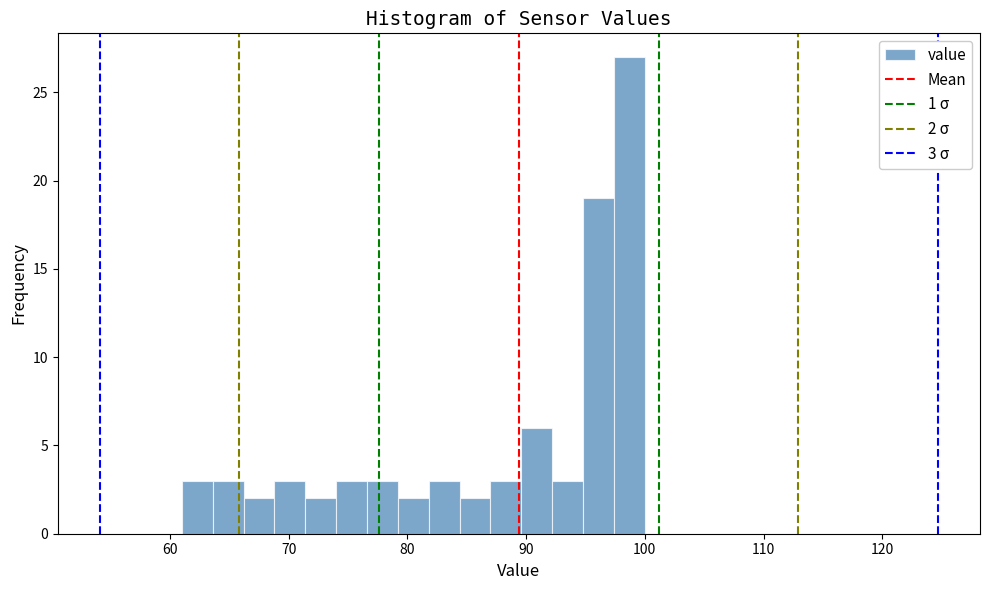

Read against the x-axis, roughly where is the centre of the tallest bar?

99